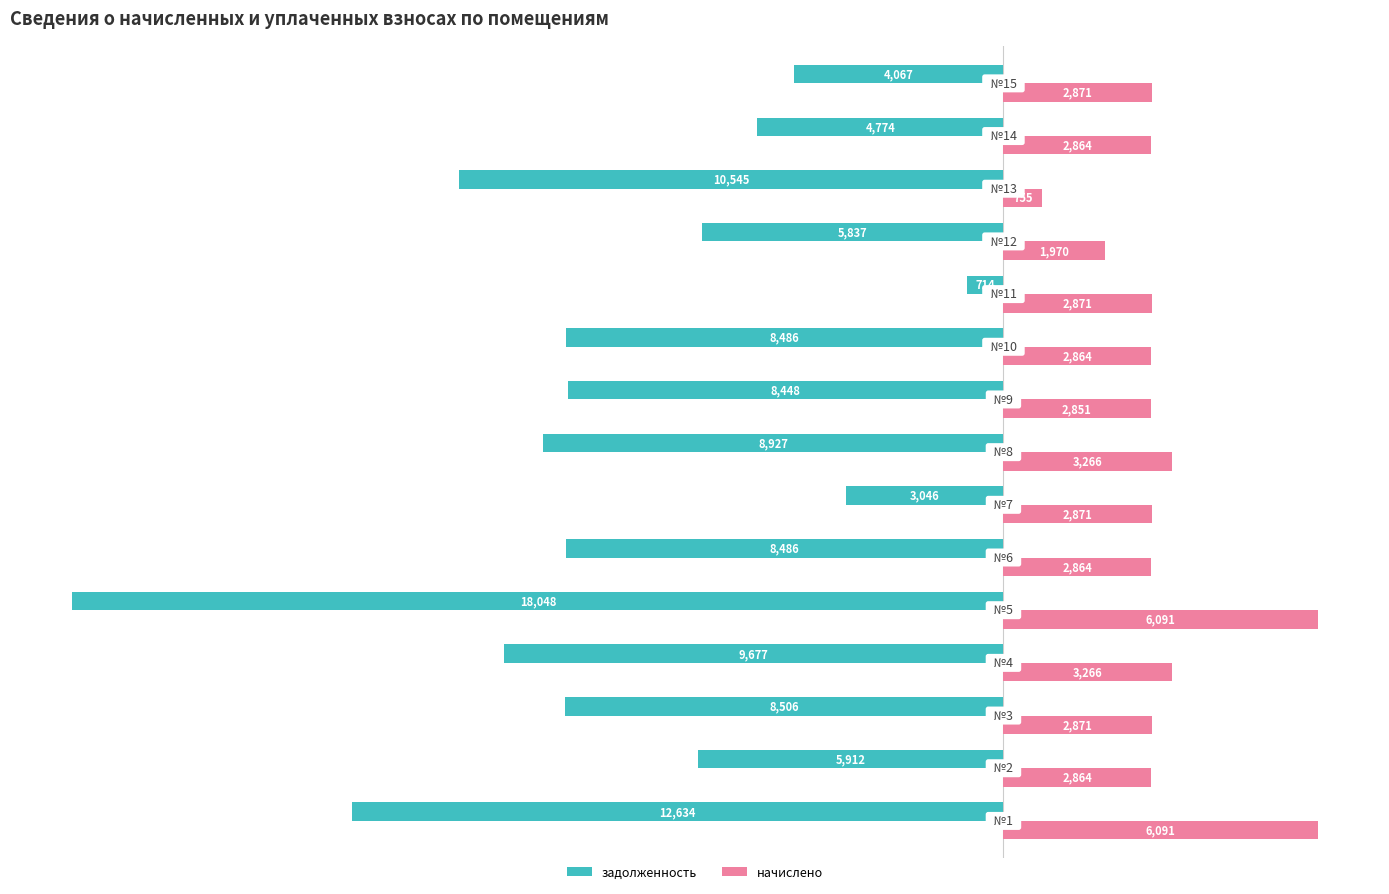

List the series in order of their peak value, lowest first.

задолженность, начислено